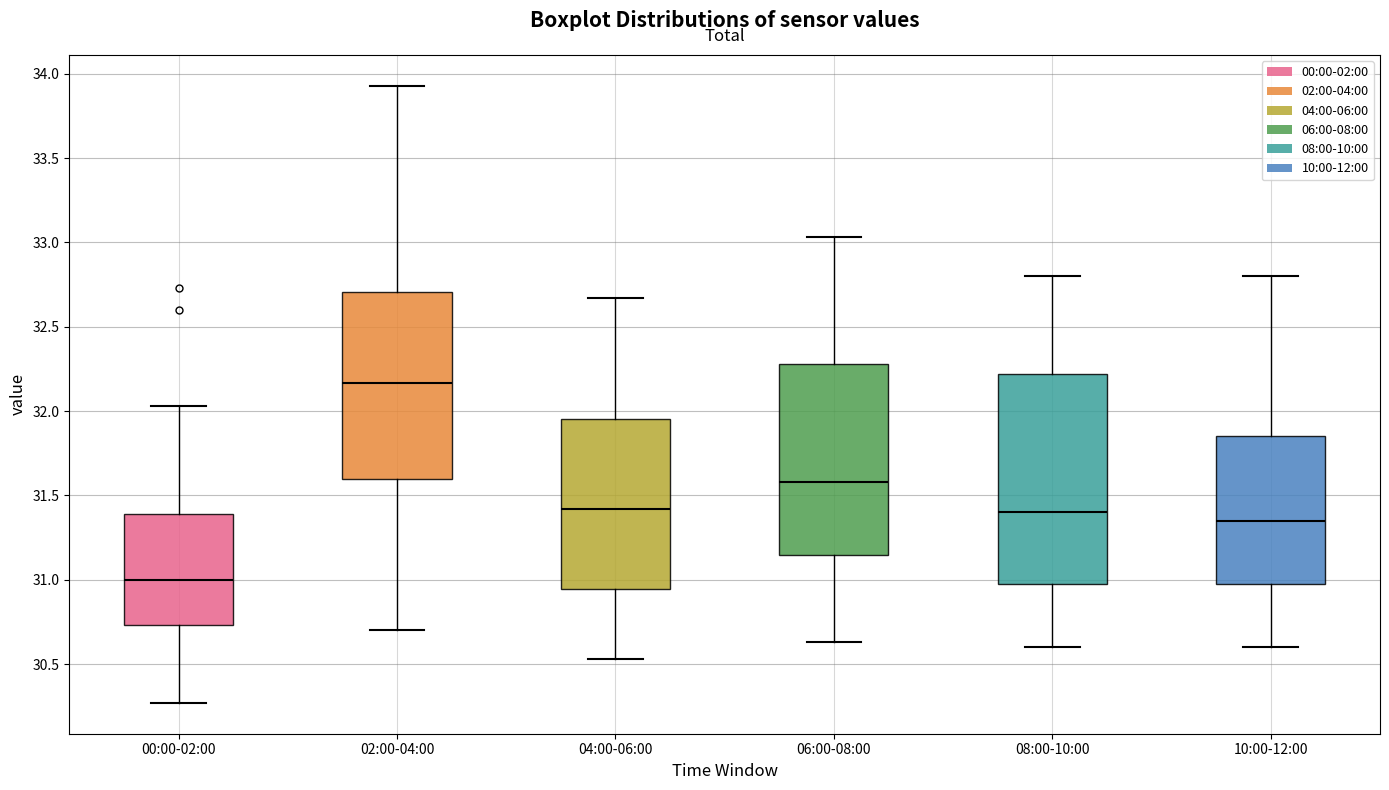

Reading left to right, transcribe this box plot: for each box, give where its median line is, the range the box spans, and where its two whiskers end, as read against the y-axis. The values are not printed on the chart, so give them approximately, as read against the axis.

00:00-02:00: median 31.00, box 30.75 to 31.40, whiskers 30.25 to 32.05
02:00-04:00: median 32.15, box 31.60 to 32.70, whiskers 30.70 to 33.95
04:00-06:00: median 31.40, box 30.95 to 31.95, whiskers 30.55 to 32.65
06:00-08:00: median 31.60, box 31.15 to 32.30, whiskers 30.65 to 33.05
08:00-10:00: median 31.40, box 31.00 to 32.20, whiskers 30.60 to 32.80
10:00-12:00: median 31.35, box 31.00 to 31.85, whiskers 30.60 to 32.80